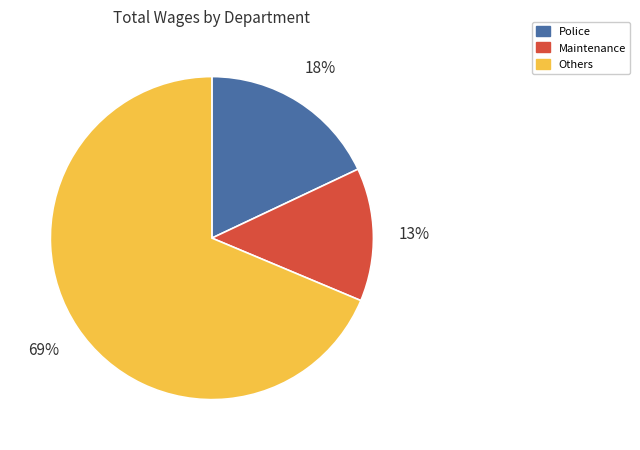

Does any single category account for the majority?

Yes